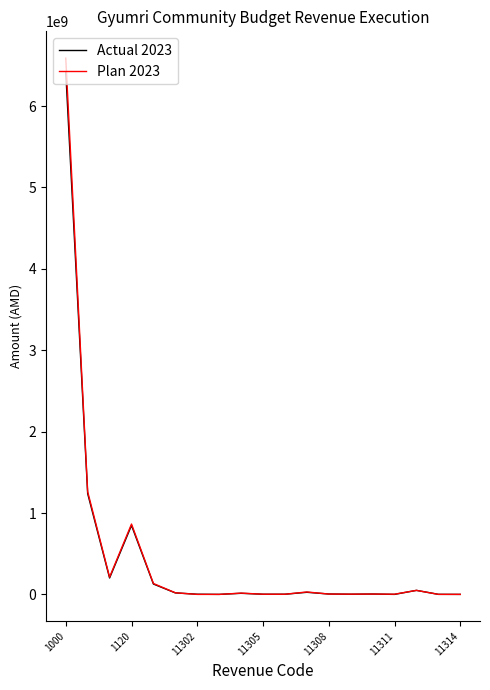

What is the maximum value shown in the chart?

6588356242.0